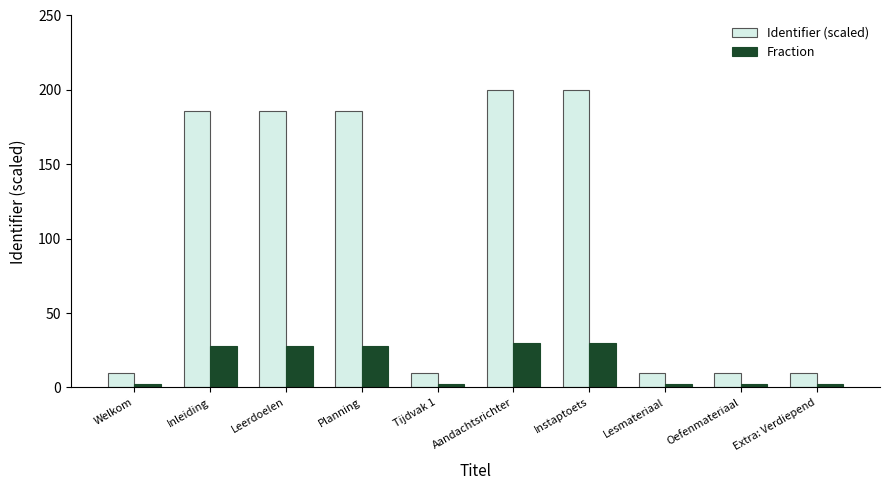

How many distinct data groups are displayed?

2